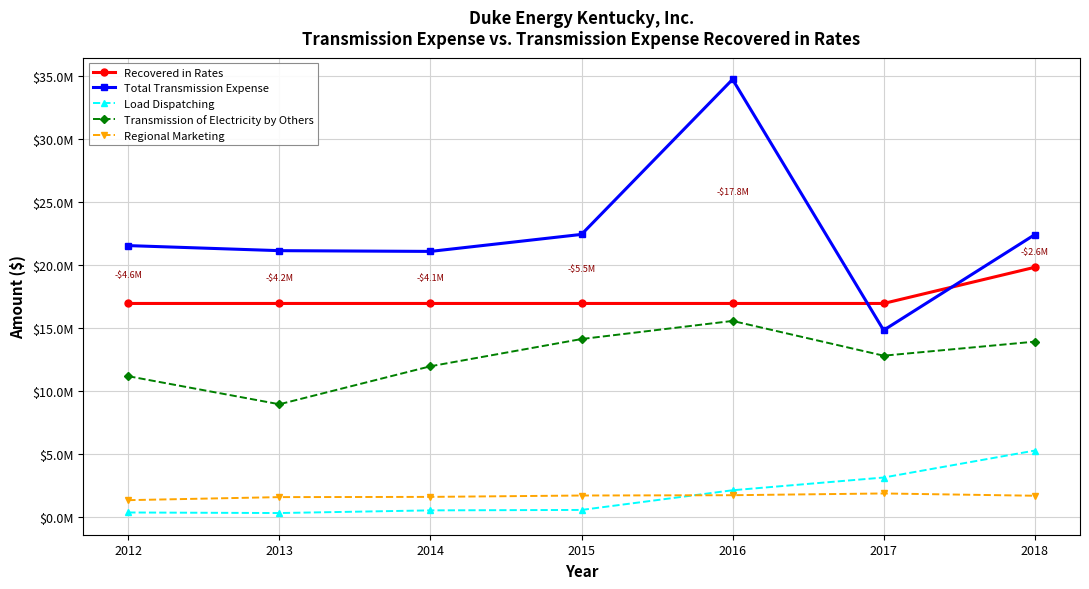

Which series has the largest total across all categories?

Total Transmission Expense